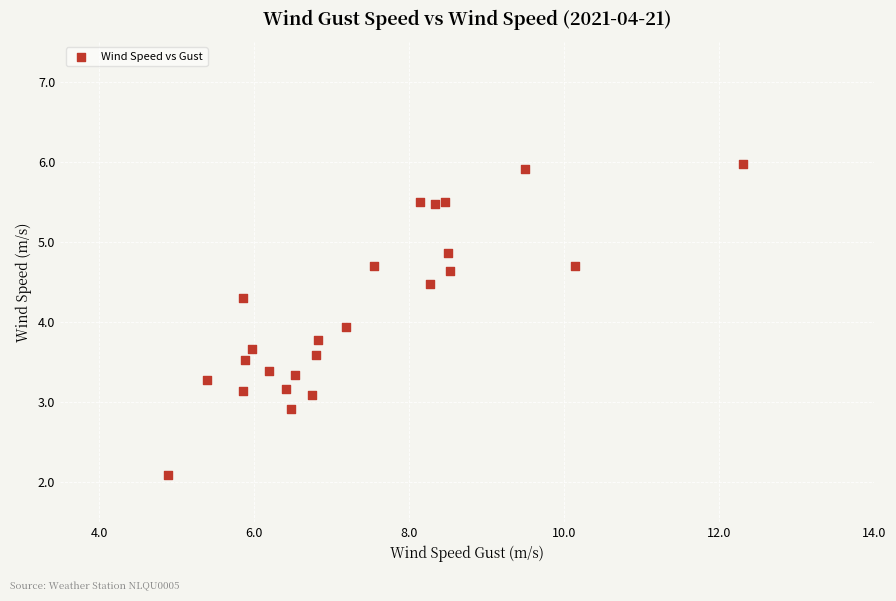

What is the range of Y values (max minus min)?

3.9